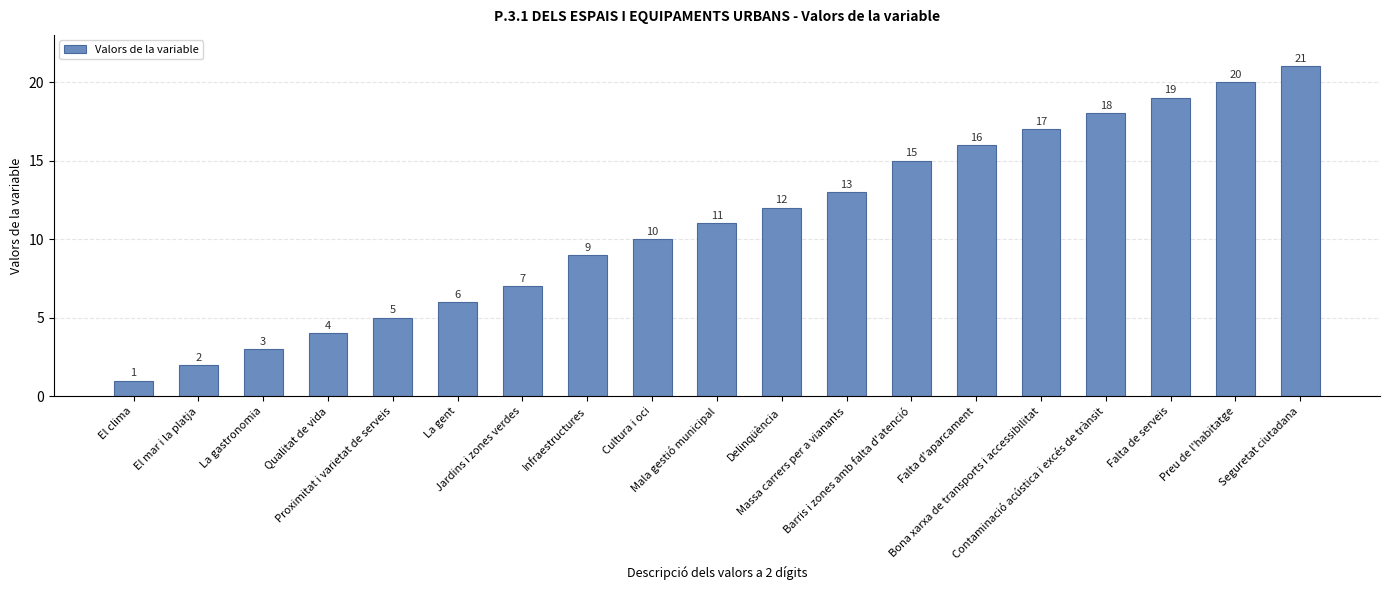

What is the label of the 19th bar from the left?

Seguretat ciutadana